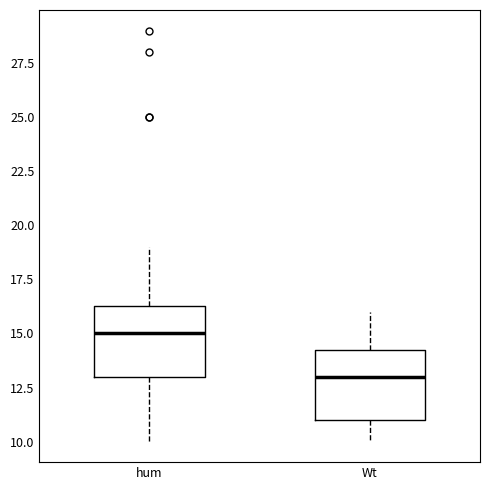

Reading left to right, read every box against the y-axis: the position of its median line, the range the box covers, and the ends of its whiskers. The values are not printed on the chart, so give them approximately, as read against the axis.

hum: median 15.0, box 13.0 to 16.5, whiskers 10.0 to 19.0
Wt: median 13.0, box 11.0 to 14.5, whiskers 10.0 to 16.0